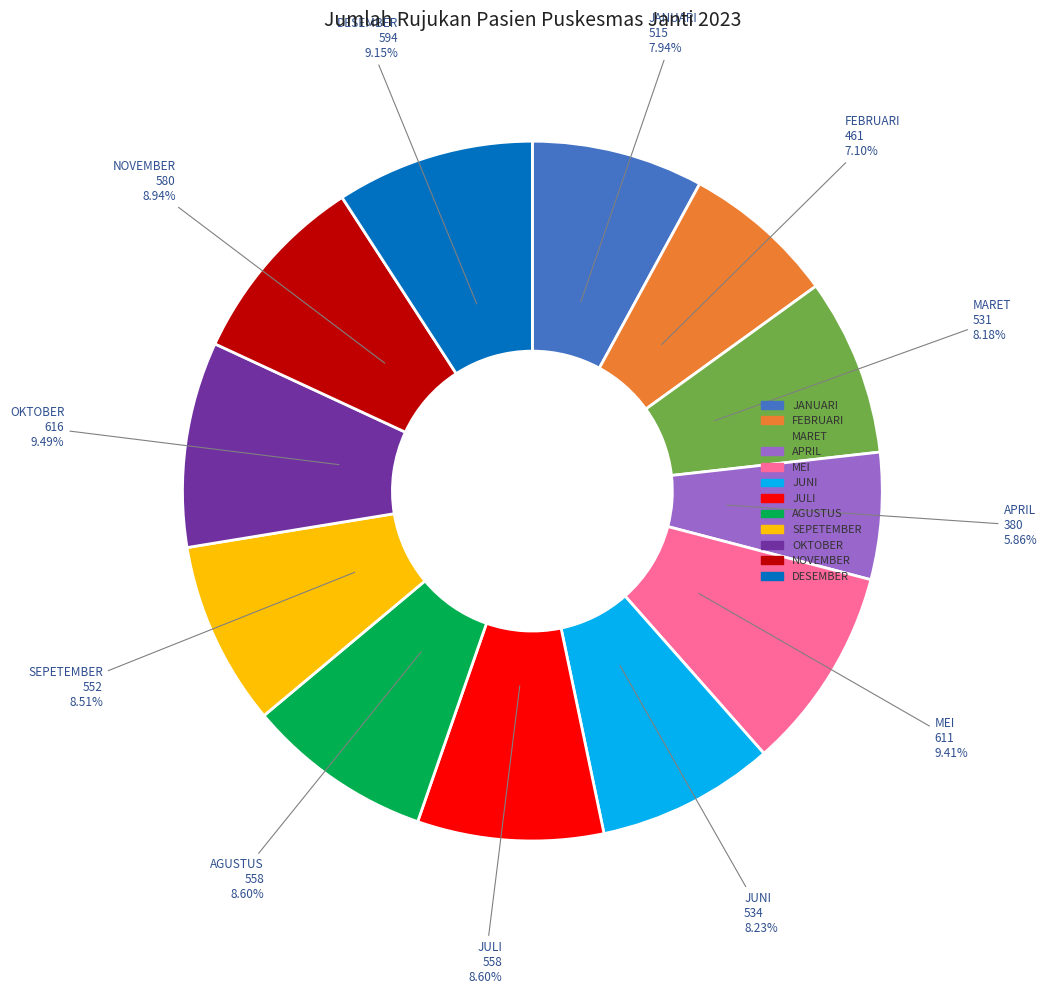

To the nearest percent, what is the combined percentage of NOVEMBER and MARET?

17%